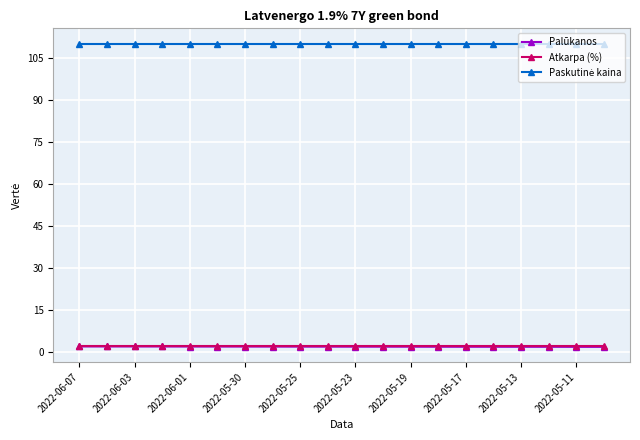

What is the maximum value shown in the chart?

110.0